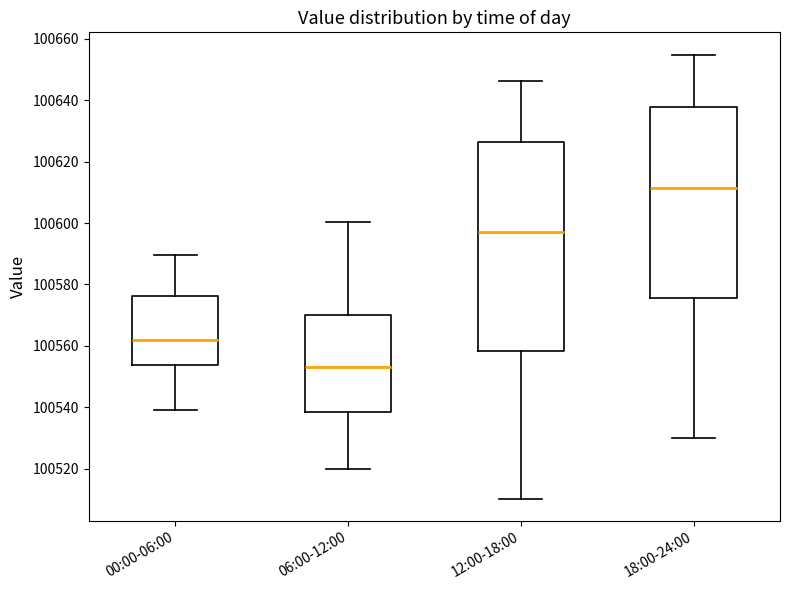

Where is the upper edge of the box for 06:00-12:00 on the y-axis? The values are not printed on the chart, so give them approximately, as read against the axis.

100570